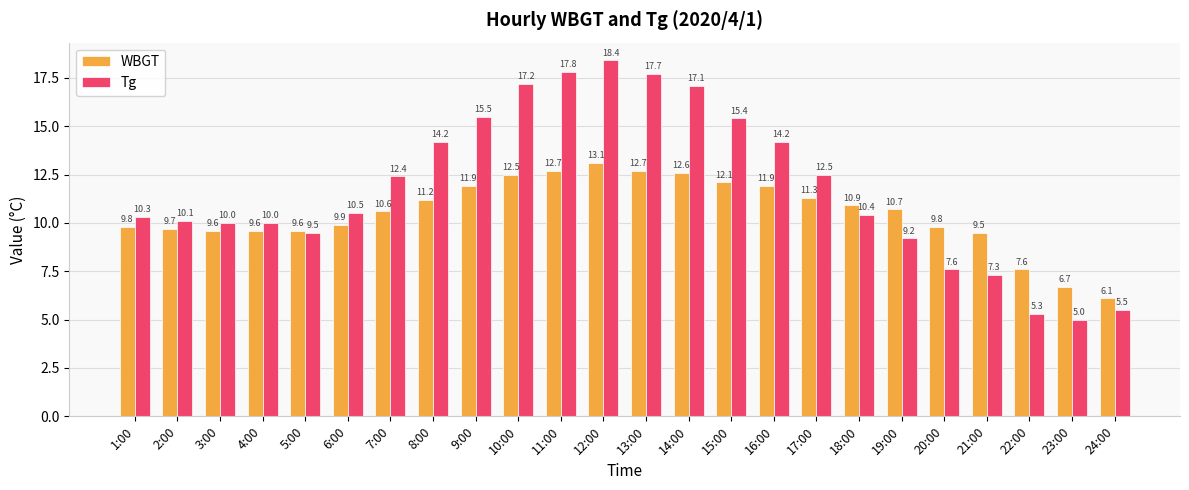

The Tg series shows 7.5 at 12:00. True or false?

False